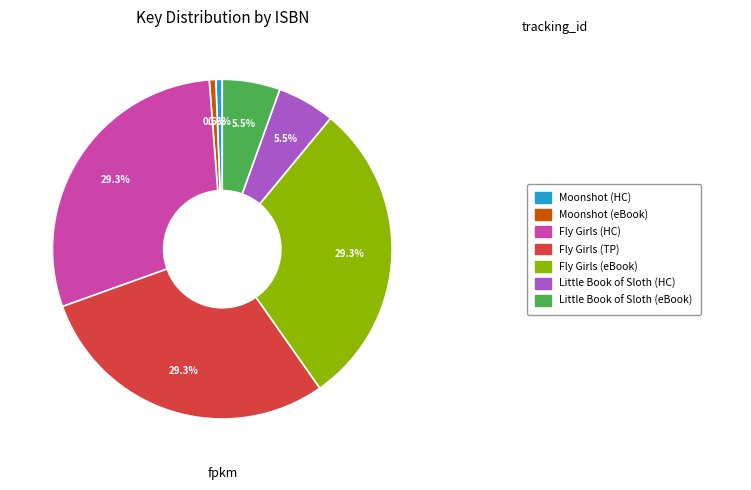

Is there any slice that represents more than half of the pie?

No